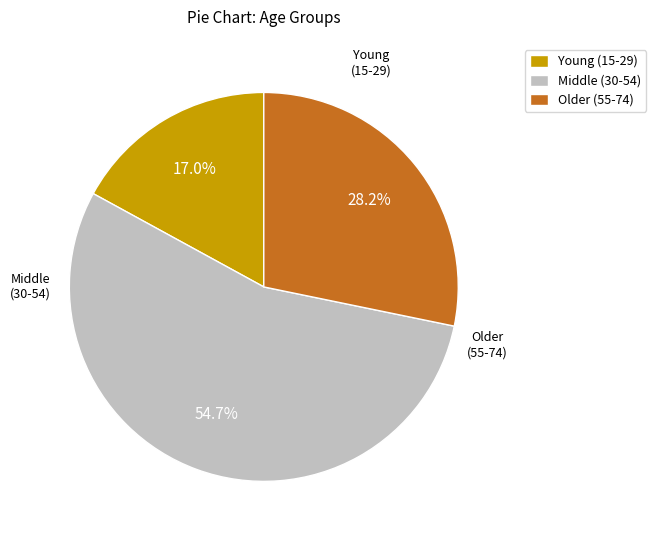

Is there a majority slice in this chart?

Yes